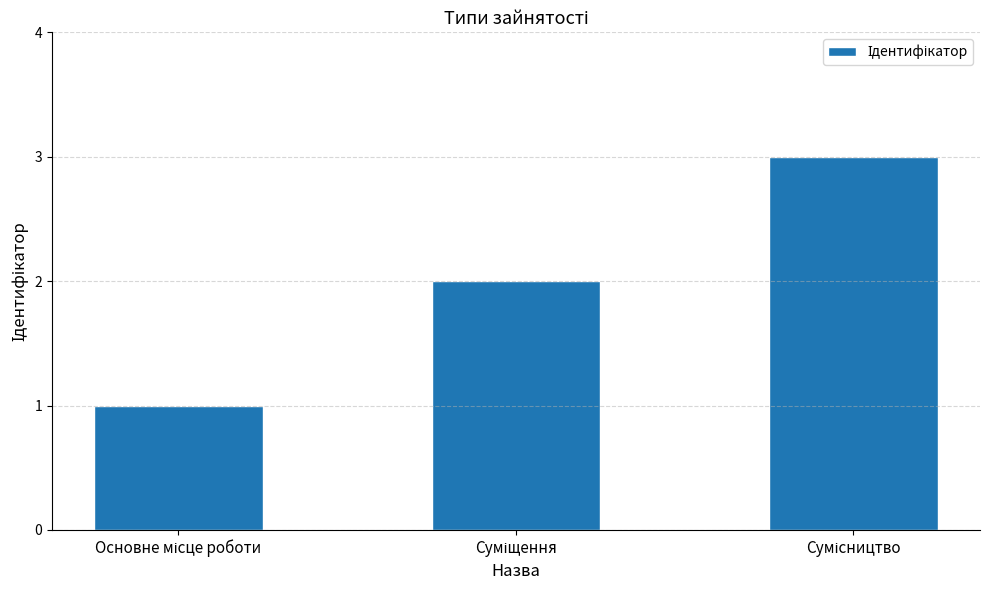

What is the sum of all values?

6